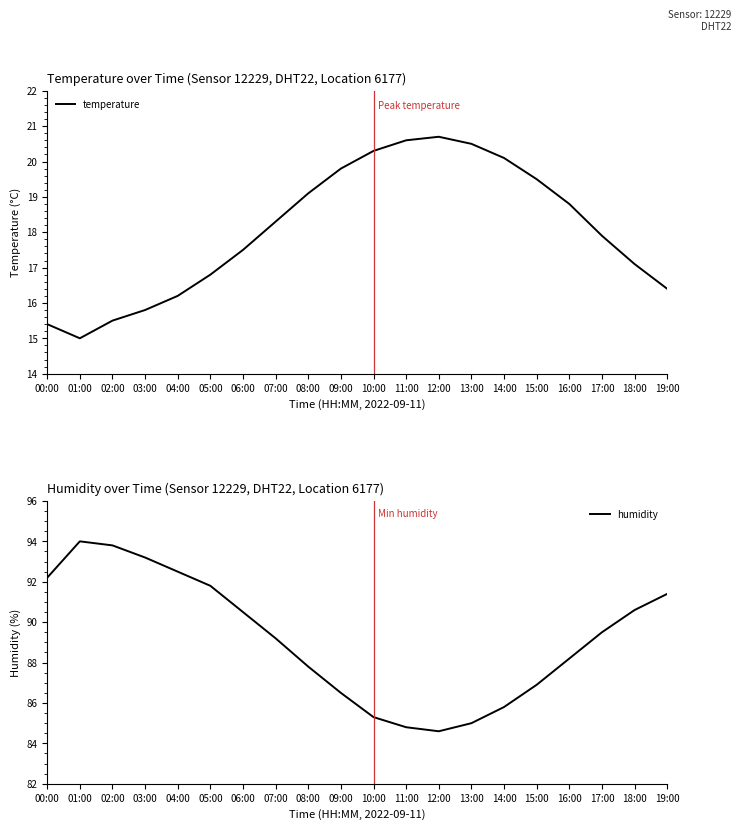

What is the difference between the highest and lowest values at 11:00?

64.2